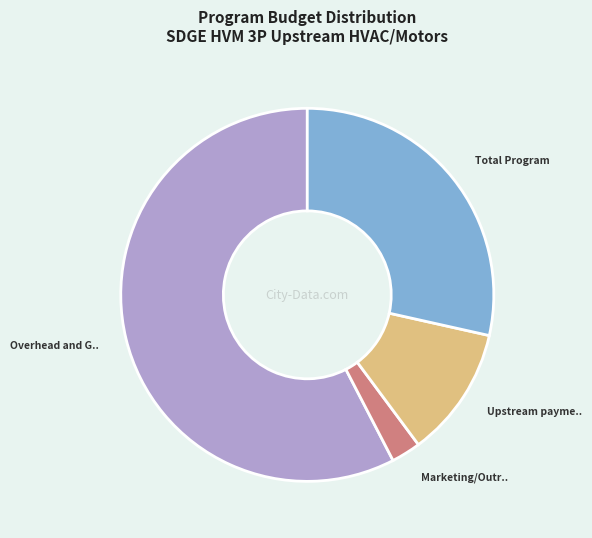

Is there a majority slice in this chart?

Yes